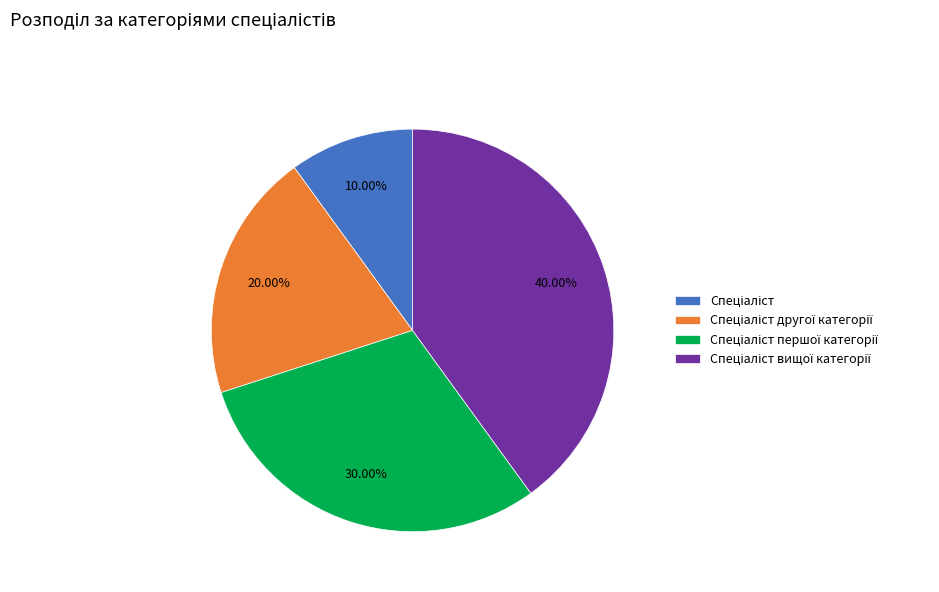

Count the number of slices in the pie.

4